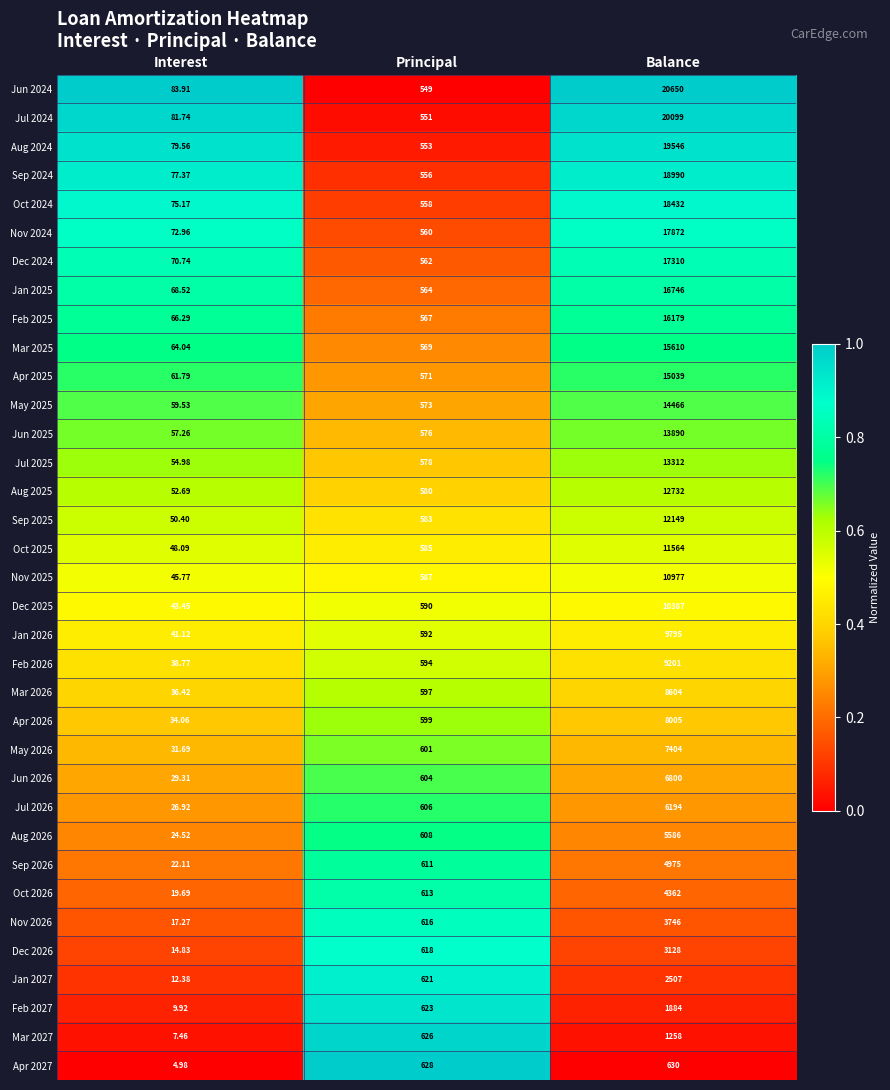

What is the difference between the highest and lowest values at Balance?

20020.0